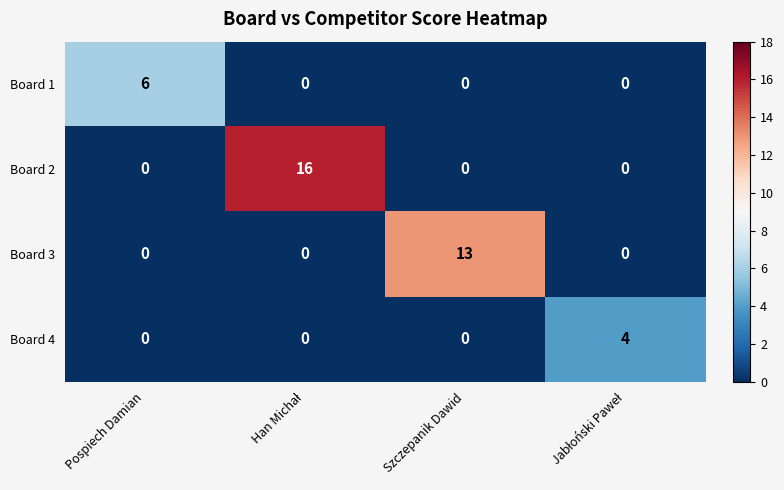

Reading left to right, list all the values displayed in this chart.

Board 1: 6	0	0	0
Board 2: 0	16	0	0
Board 3: 0	0	13	0
Board 4: 0	0	0	4